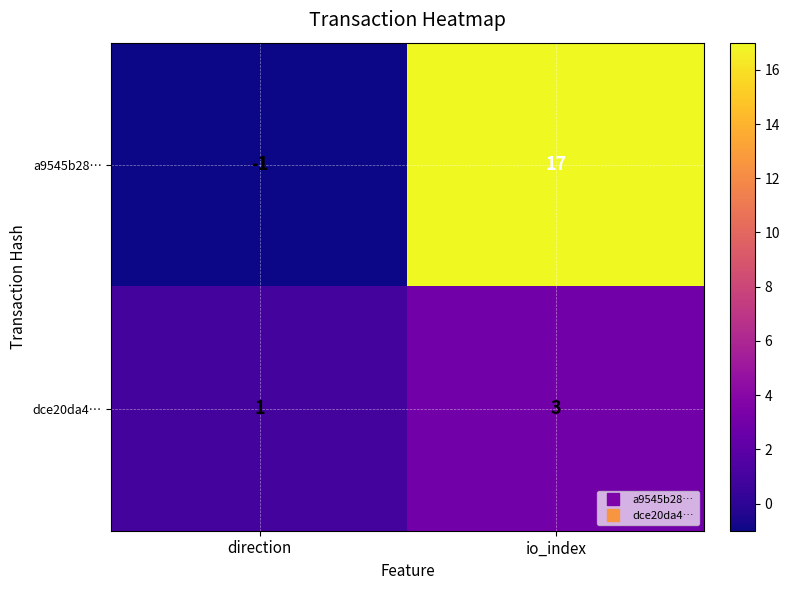

What is the smallest value displayed?

-1